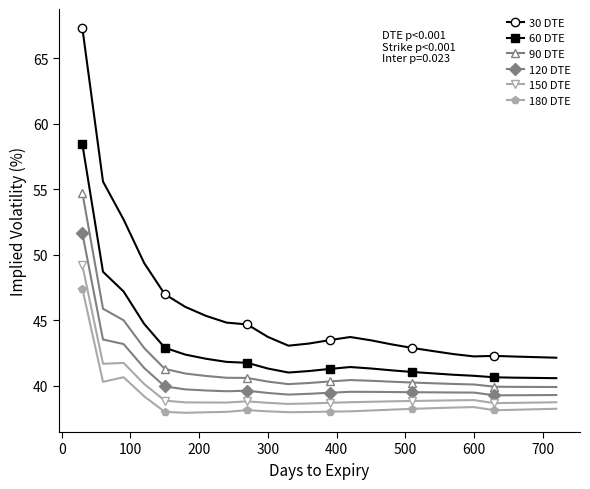

List the series in order of their peak value, lowest first.

180 DTE, 150 DTE, 120 DTE, 90 DTE, 60 DTE, 30 DTE